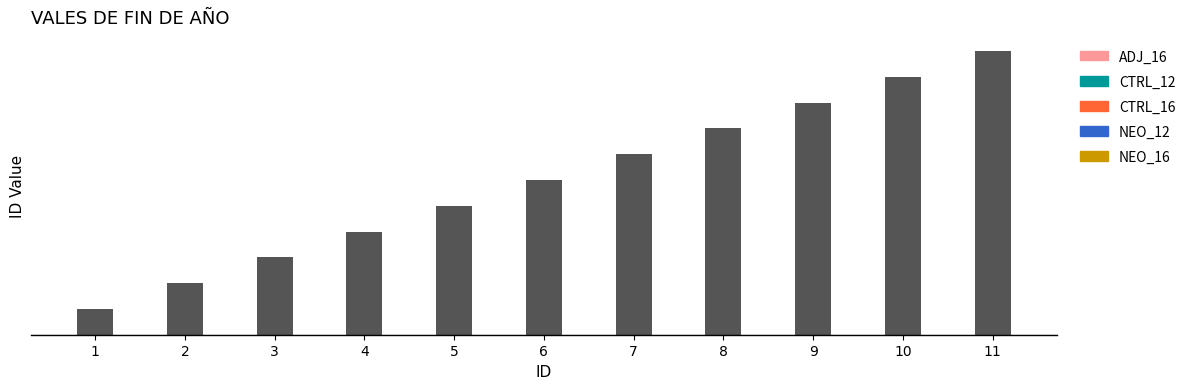

Reading left to right, extract all data points from this chart.

1=1	2=2	3=3	4=4	5=5	6=6	7=7	8=8	9=9	10=10	11=11